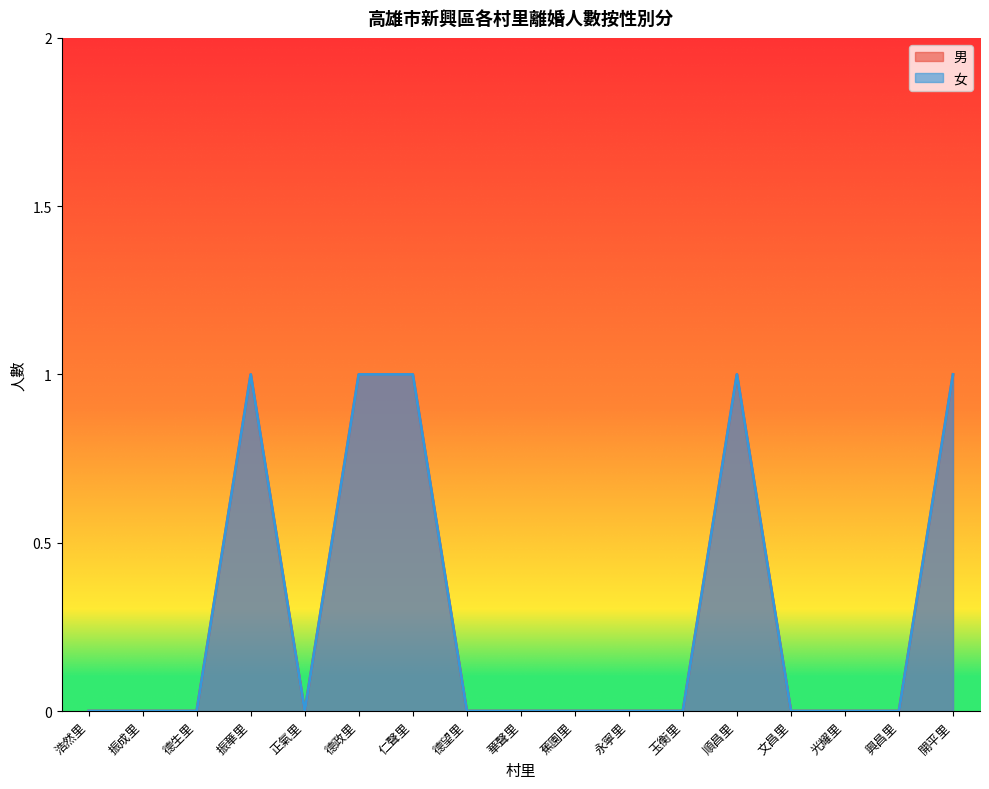

What position from the left is 順昌里?

13